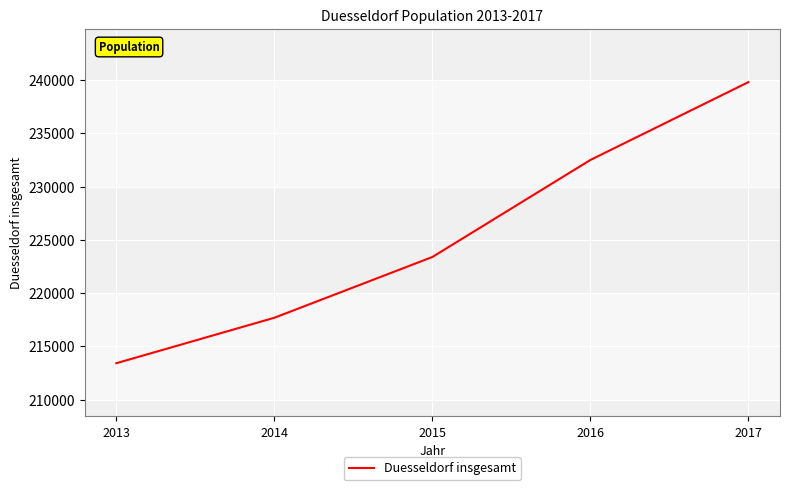

How many lines are shown in the chart?

1